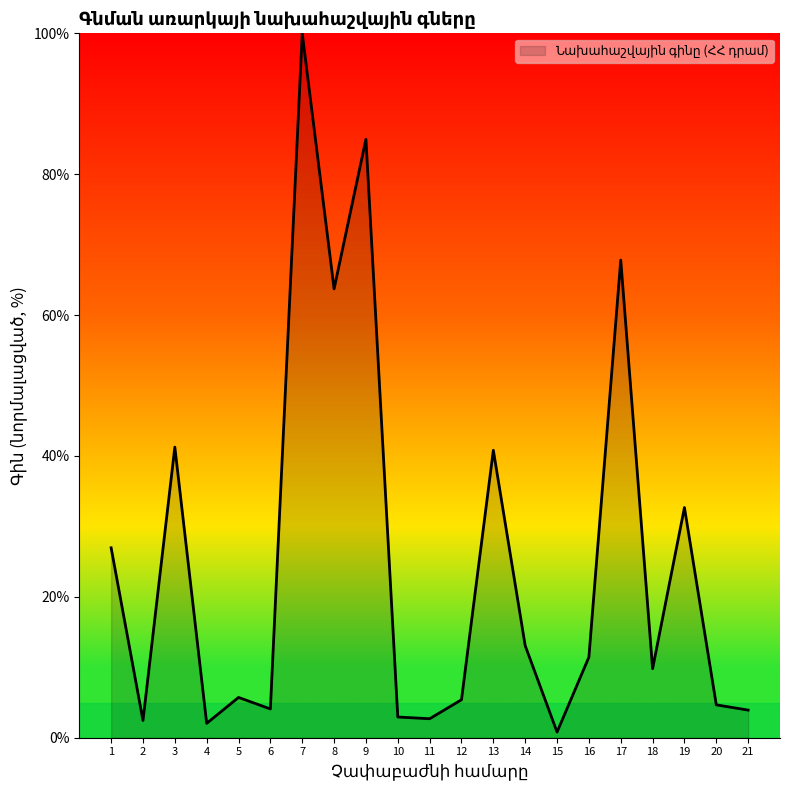

How many lines are shown in the chart?

1